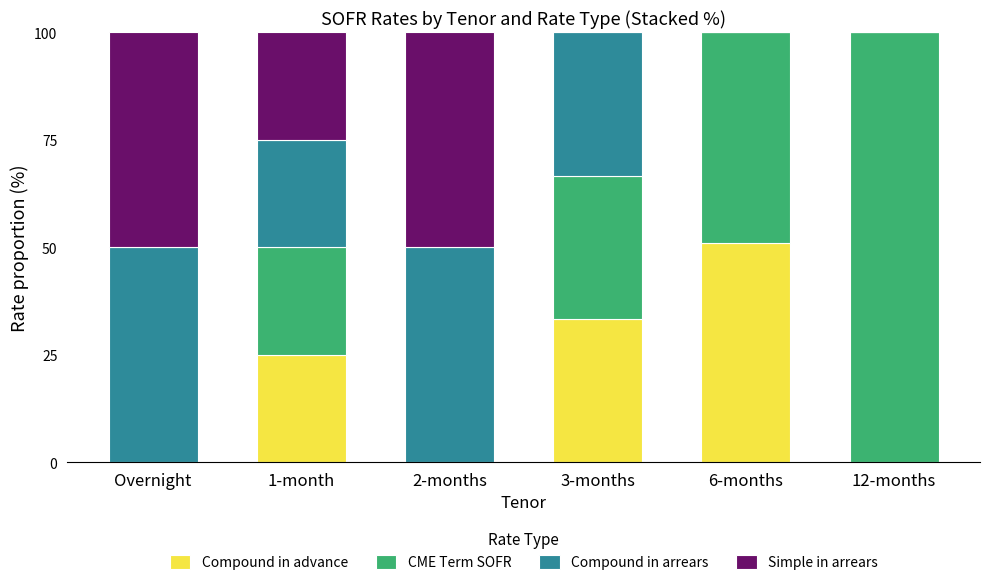

What is the sum of the Compound in advance values at 6-months and 1-month?

75.9